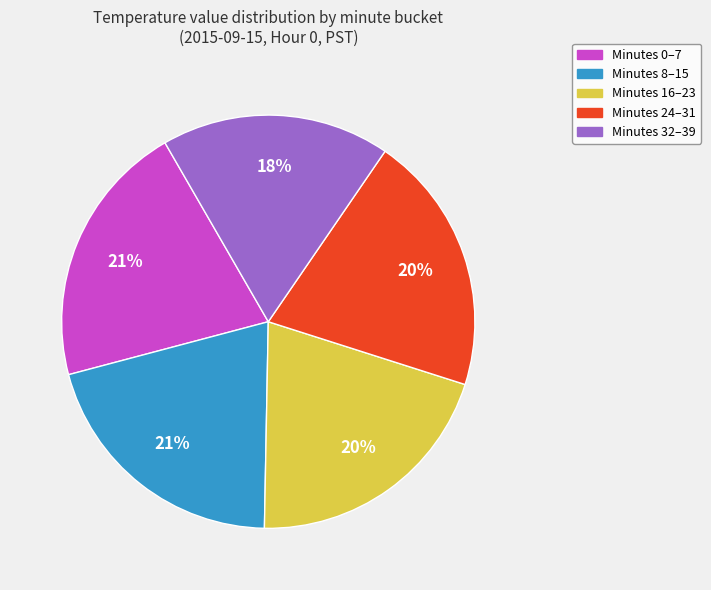

Which category has the smallest portion of the pie?

Minutes 32–39